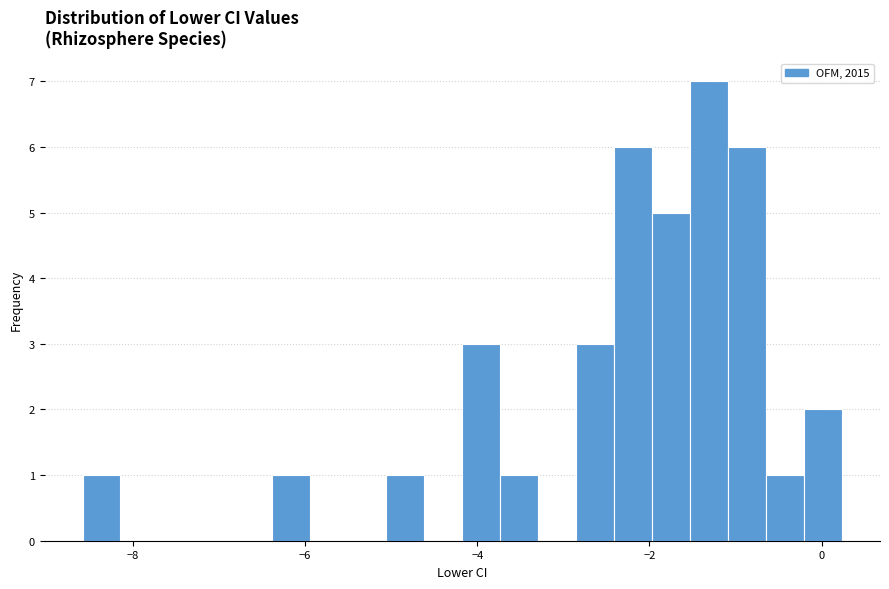

Read against the x-axis, roughly where is the centre of the tallest bar?

-1.4